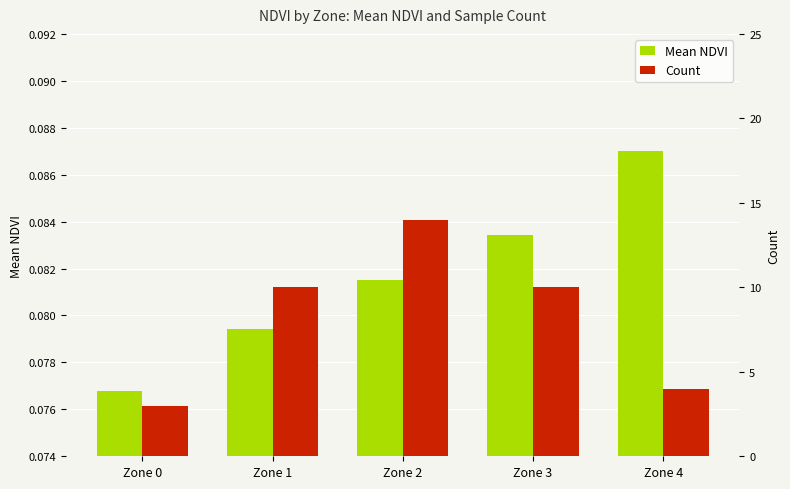

At Zone 0, list the series in order from smallest to largest.

Mean NDVI, Count